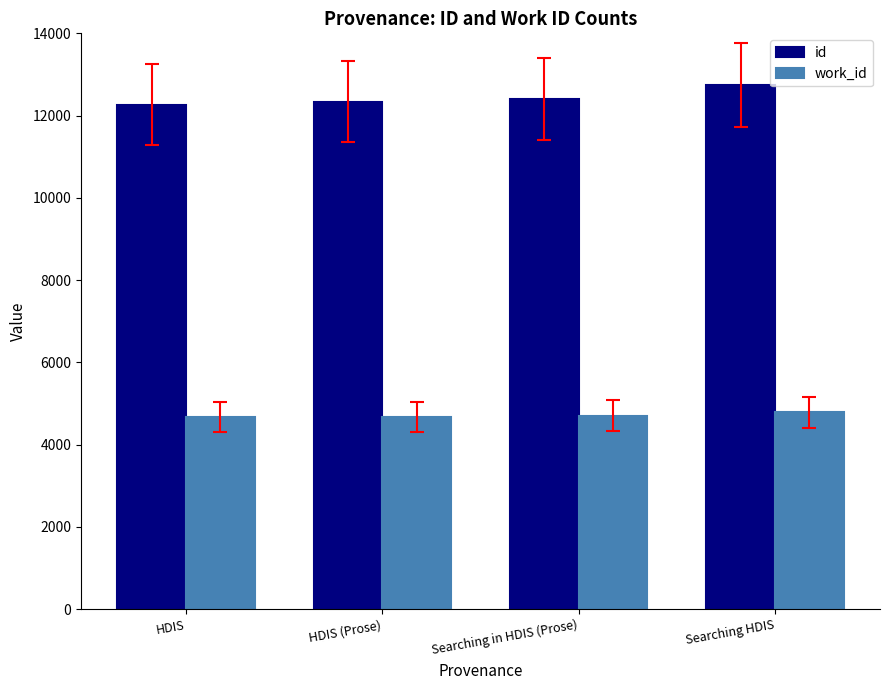

What is the spread (max minus min) of values at HDIS?

7598